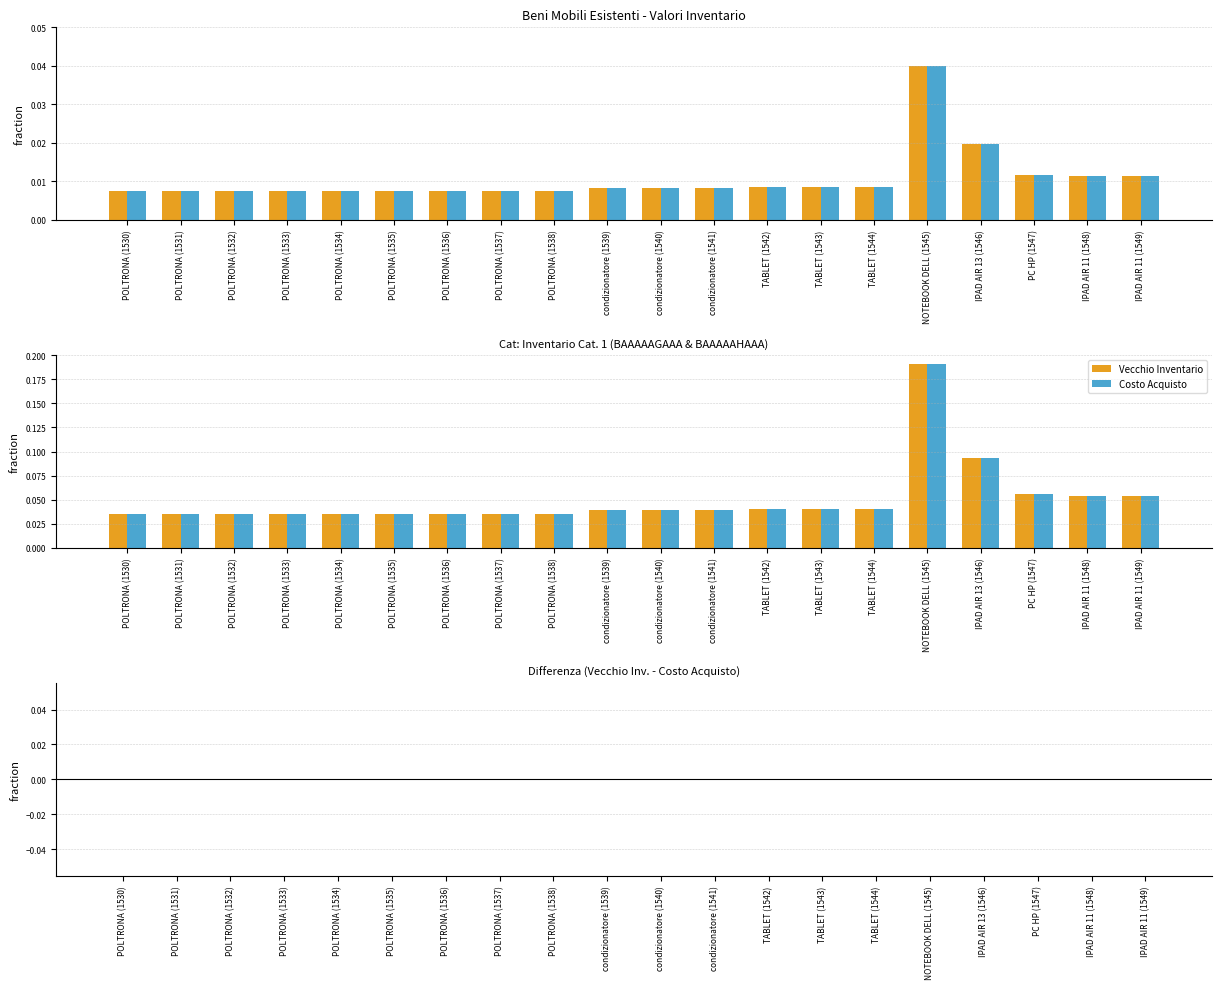

Reading left to right, list all the values displayed in this chart.

Vecchio Inventario: POLTRONA (1530)=0.0	POLTRONA (1531)=0.0	POLTRONA (1532)=0.0	POLTRONA (1533)=0.0	POLTRONA (1534)=0.0	POLTRONA (1535)=0.0	POLTRONA (1536)=0.0	POLTRONA (1537)=0.0	POLTRONA (1538)=0.0	condizionatore (1539)=0.0	condizionatore (1540)=0.0	condizionatore (1541)=0.0	TABLET (1542)=0.0	TABLET (1543)=0.0	TABLET (1544)=0.0	NOTEBOOK DELL (1545)=0.2	IPAD AIR 13 (1546)=0.1	PC HP (1547)=0.1	IPAD AIR 11 (1548)=0.1	IPAD AIR 11 (1549)=0.1
Costo Acquisto: POLTRONA (1530)=0.0	POLTRONA (1531)=0.0	POLTRONA (1532)=0.0	POLTRONA (1533)=0.0	POLTRONA (1534)=0.0	POLTRONA (1535)=0.0	POLTRONA (1536)=0.0	POLTRONA (1537)=0.0	POLTRONA (1538)=0.0	condizionatore (1539)=0.0	condizionatore (1540)=0.0	condizionatore (1541)=0.0	TABLET (1542)=0.0	TABLET (1543)=0.0	TABLET (1544)=0.0	NOTEBOOK DELL (1545)=0.2	IPAD AIR 13 (1546)=0.1	PC HP (1547)=0.1	IPAD AIR 11 (1548)=0.1	IPAD AIR 11 (1549)=0.1
Differenza (norm): POLTRONA (1530)=0.0	POLTRONA (1531)=0.0	POLTRONA (1532)=0.0	POLTRONA (1533)=0.0	POLTRONA (1534)=0.0	POLTRONA (1535)=0.0	POLTRONA (1536)=0.0	POLTRONA (1537)=0.0	POLTRONA (1538)=0.0	condizionatore (1539)=0.0	condizionatore (1540)=0.0	condizionatore (1541)=0.0	TABLET (1542)=0.0	TABLET (1543)=0.0	TABLET (1544)=0.0	NOTEBOOK DELL (1545)=0.0	IPAD AIR 13 (1546)=0.0	PC HP (1547)=0.0	IPAD AIR 11 (1548)=0.0	IPAD AIR 11 (1549)=0.0